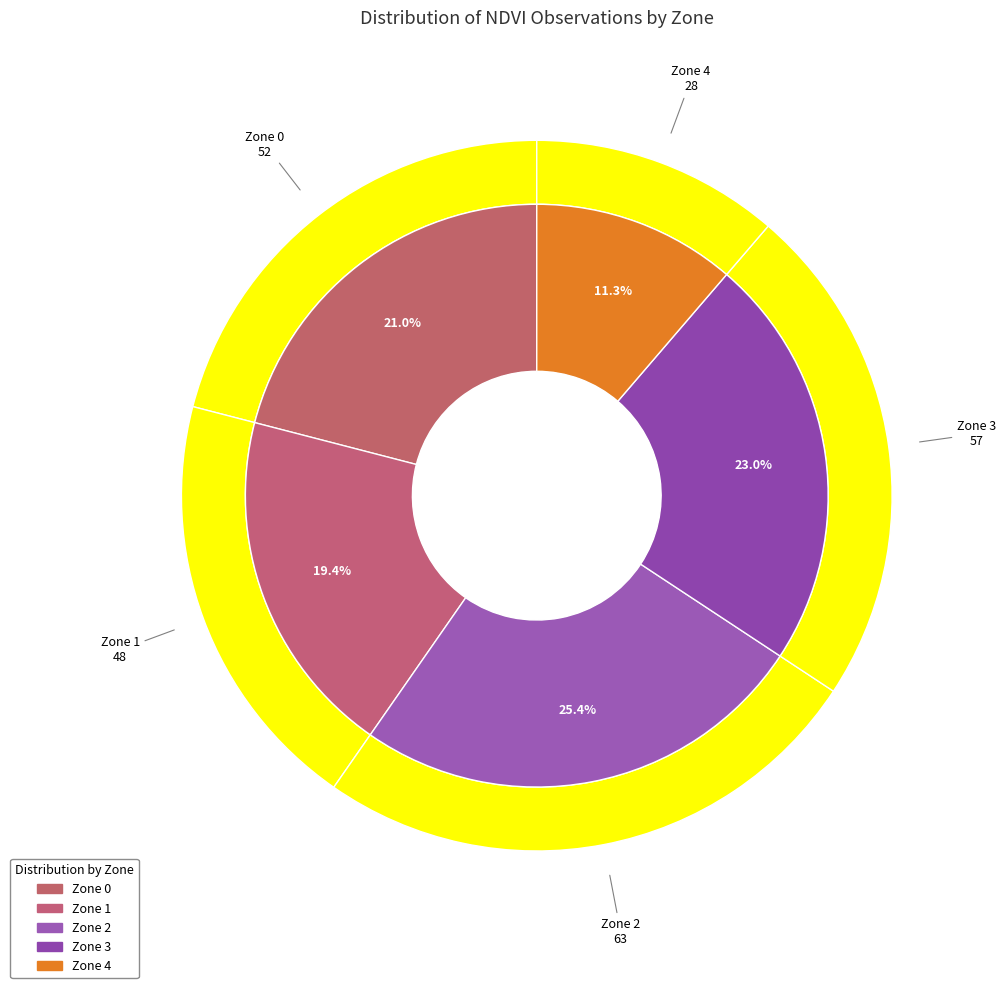

To the nearest percent, what portion does Zone 4 represent?

11%